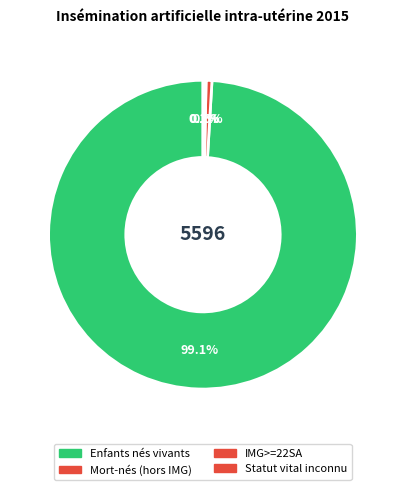

What is the change in value from IMG>=22SA to Statut vital inconnu?

-6